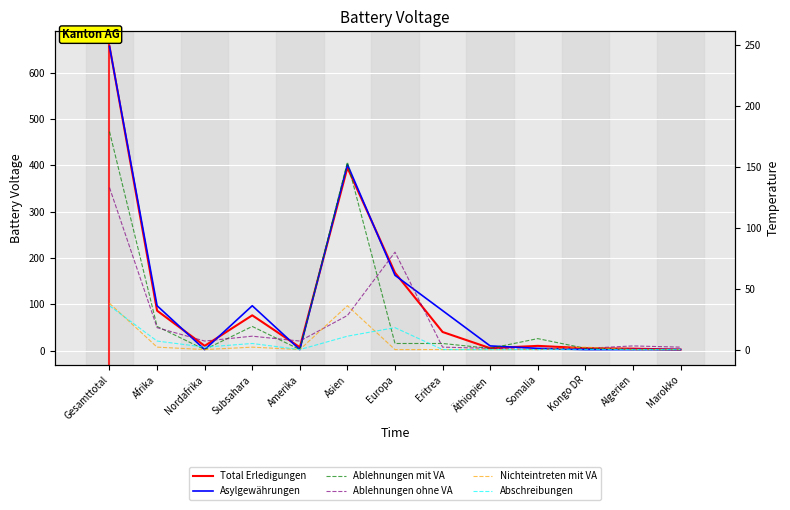

List the labels in order of Total Erledigungen value, smallest first.

Marokko, Algerien, Äthiopien, Kongo DR, Amerika, Nordafrika, Somalia, Eritrea, Subsahara, Afrika, Europa, Asien, Gesamttotal